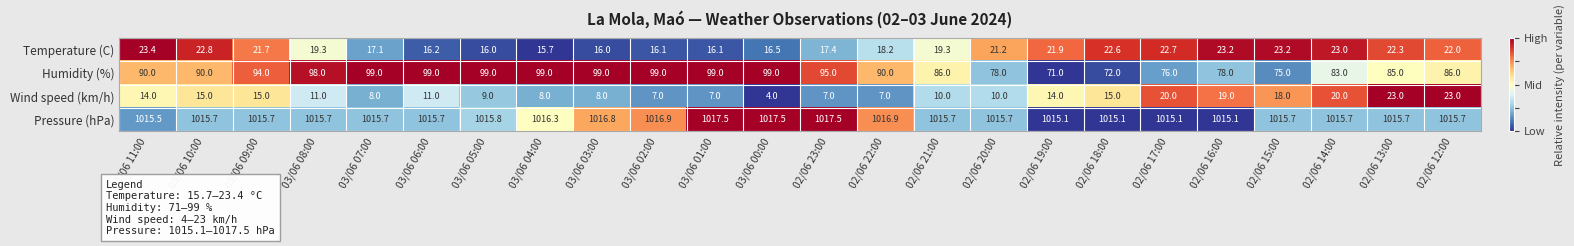

Is it true that Temperature (C) equals 35.6 at 02/06 12:00?

False